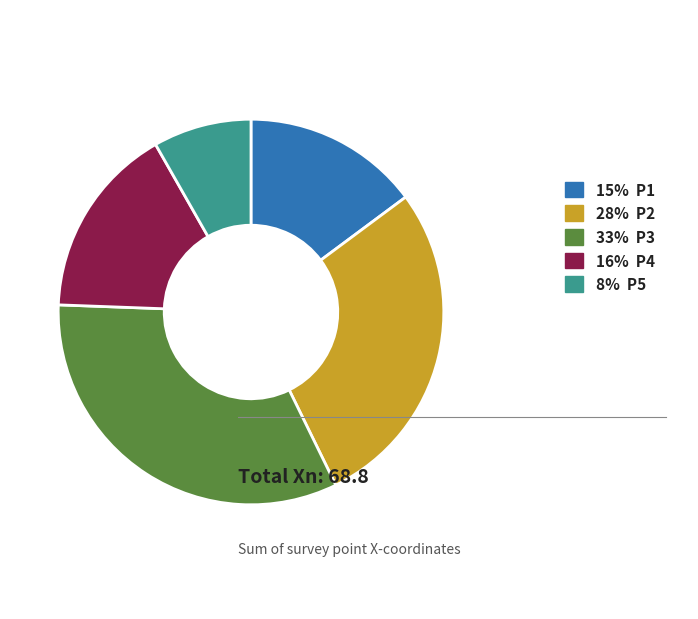

Is the sum of 33% P3 and 16% P4 greater than half?

No